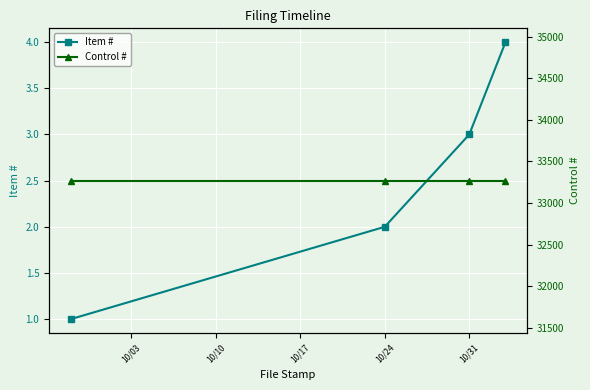

Rank the series by their average value, from highest to lowest.

Control #, Item #